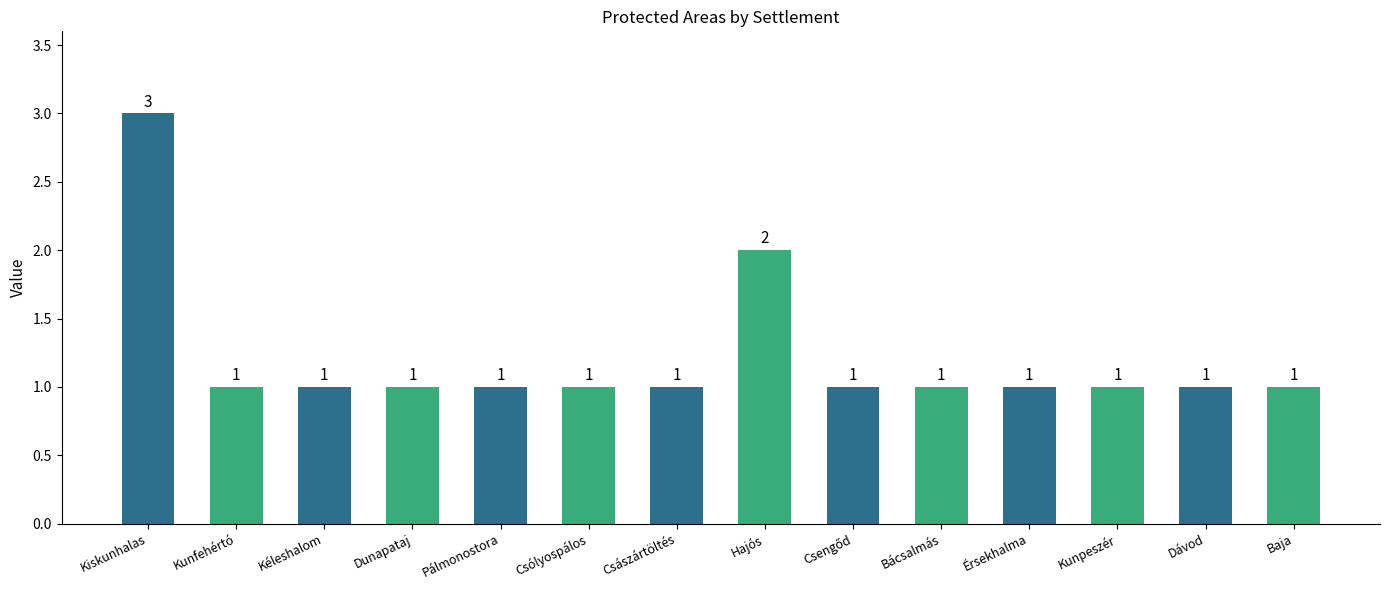

What is the label of the 7th bar from the left?

Császártöltés